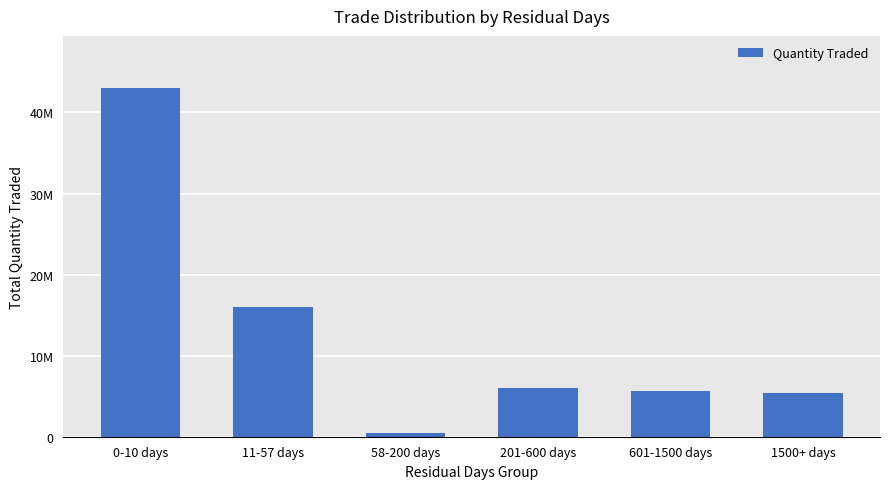

Are the bars horizontal?

No